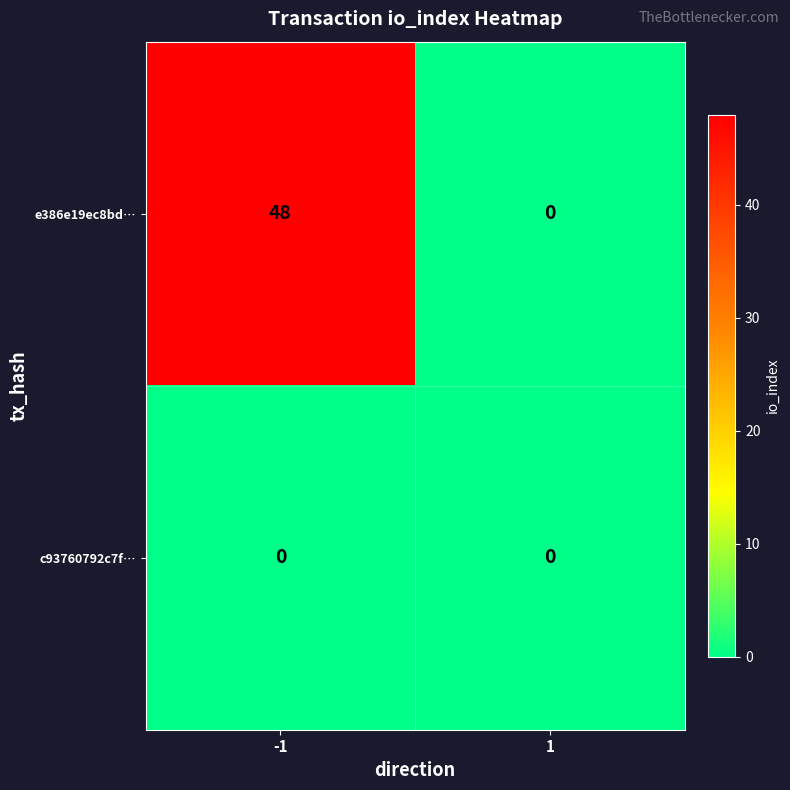

Rank the series by their average value, from highest to lowest.

e386e19ec8bd…, c93760792c7f…